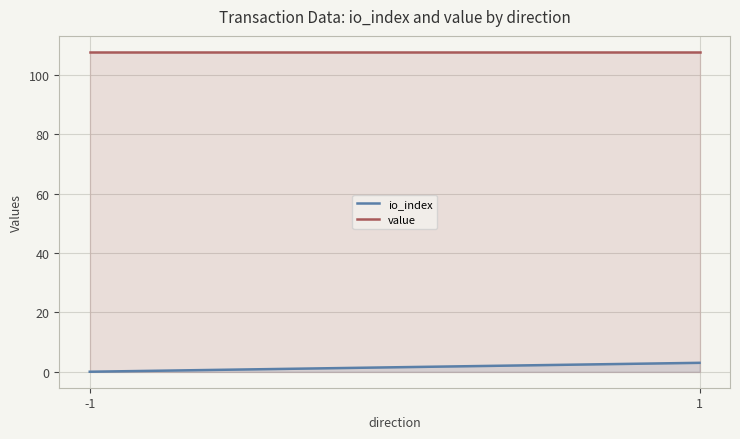

Which series has the largest total across all categories?

value